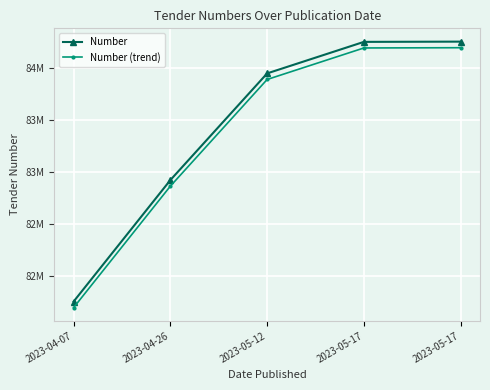

What are all the series names shown in the legend?

Number, Number (trend)